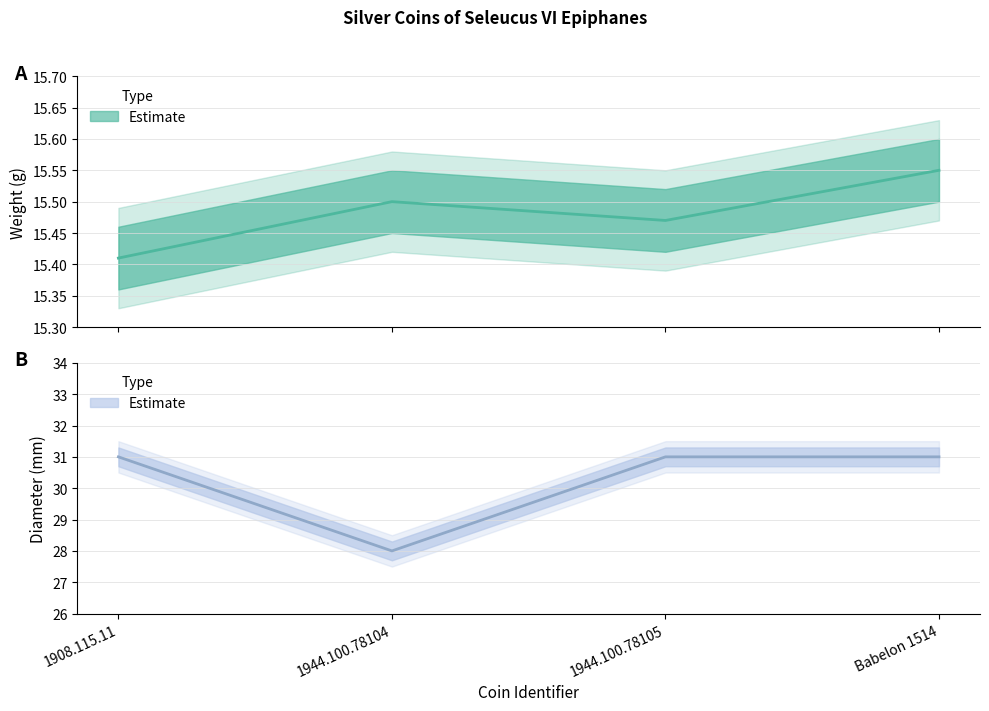

At which category is the sum across all series the highest?

Babelon 1514